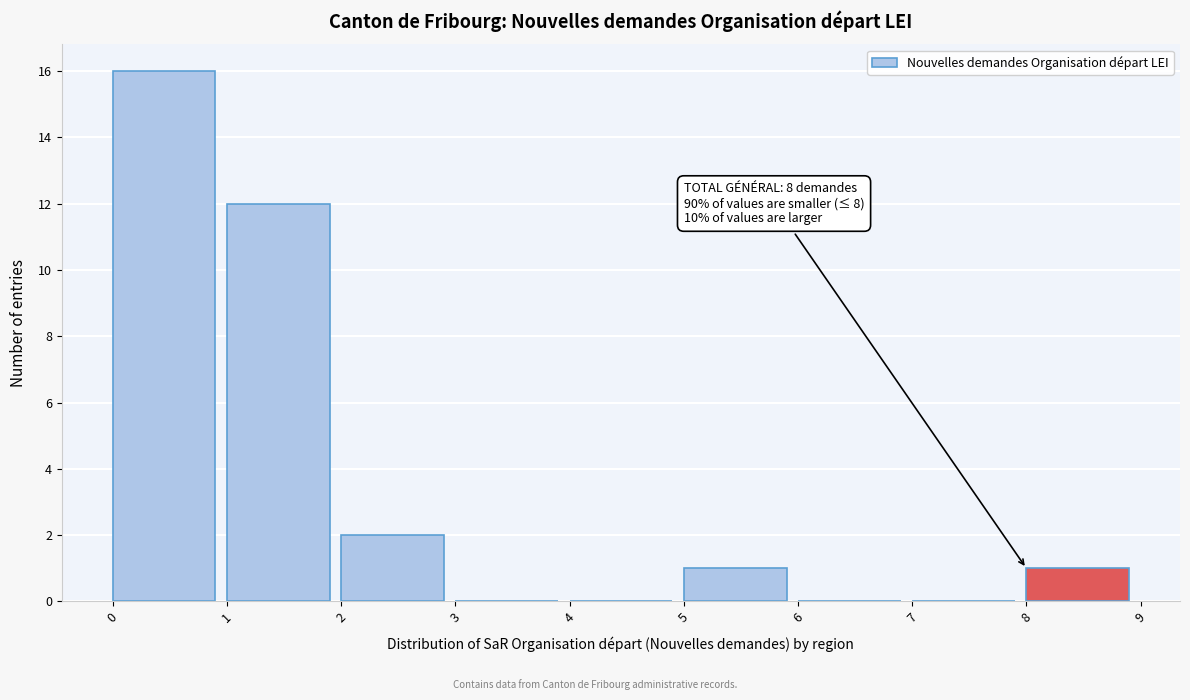

Over which range of the x-axis is the bar tallest?

0 to 1